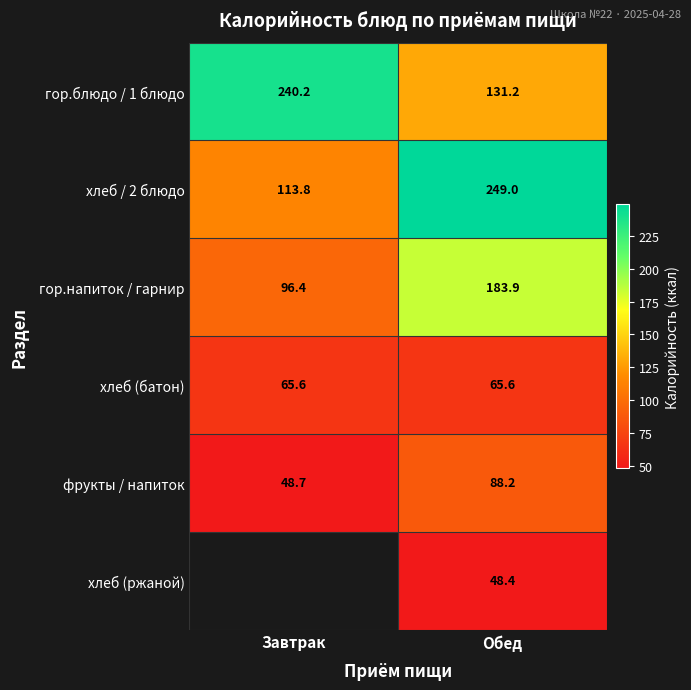

The хлеб / 2 блюдо series shows 249.0 at Обед. True or false?

True